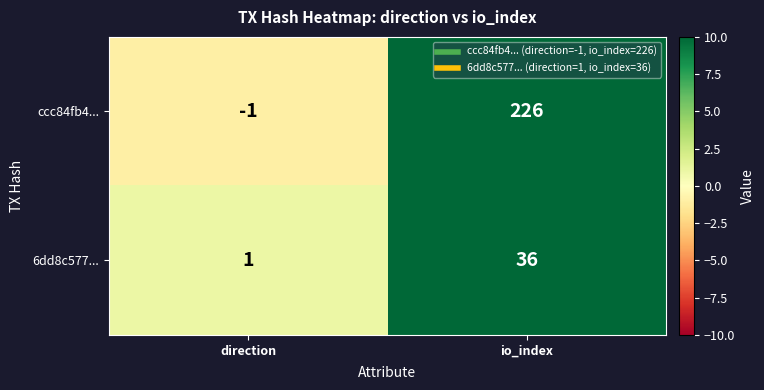

Rank the series by their maximum value, from highest to lowest.

ccc84fb4..., 6dd8c577...